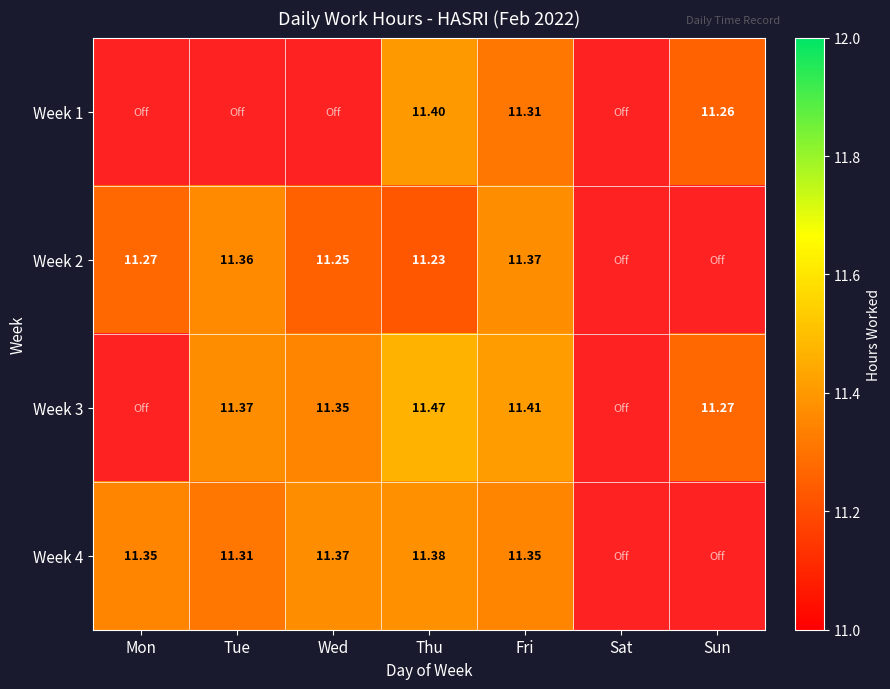

Is the value of Week 4 at Thu greater than the value of Week 2 at Wed?

Yes